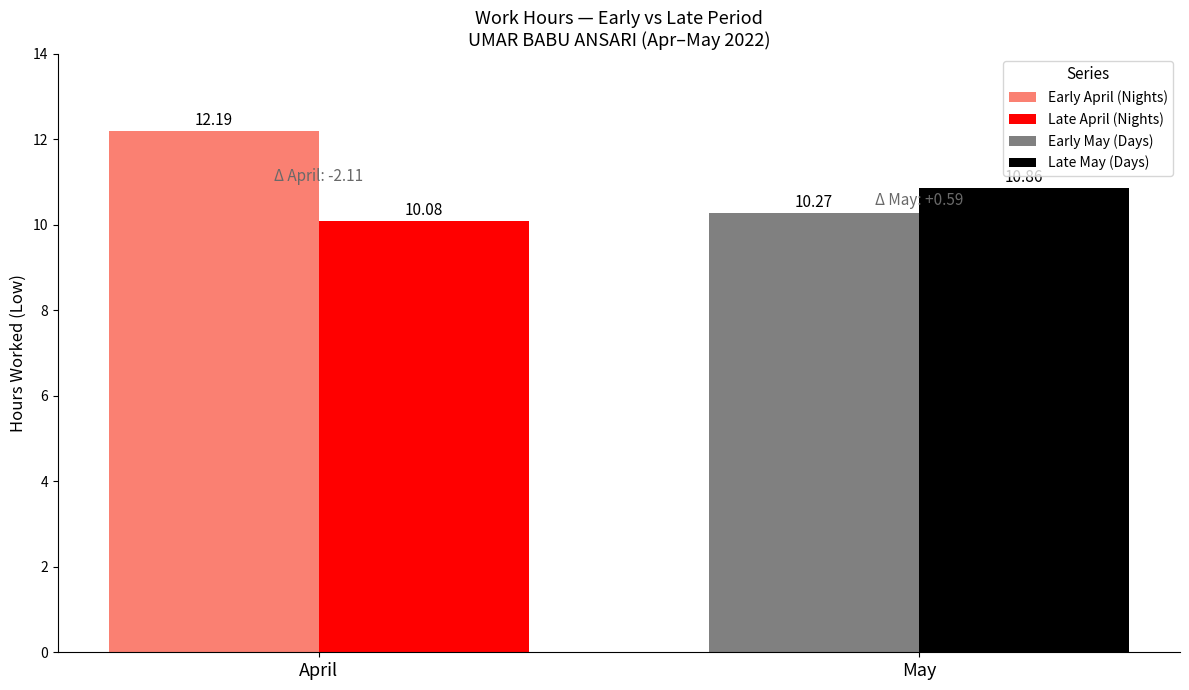

What is the total value across all series at April?

22.3